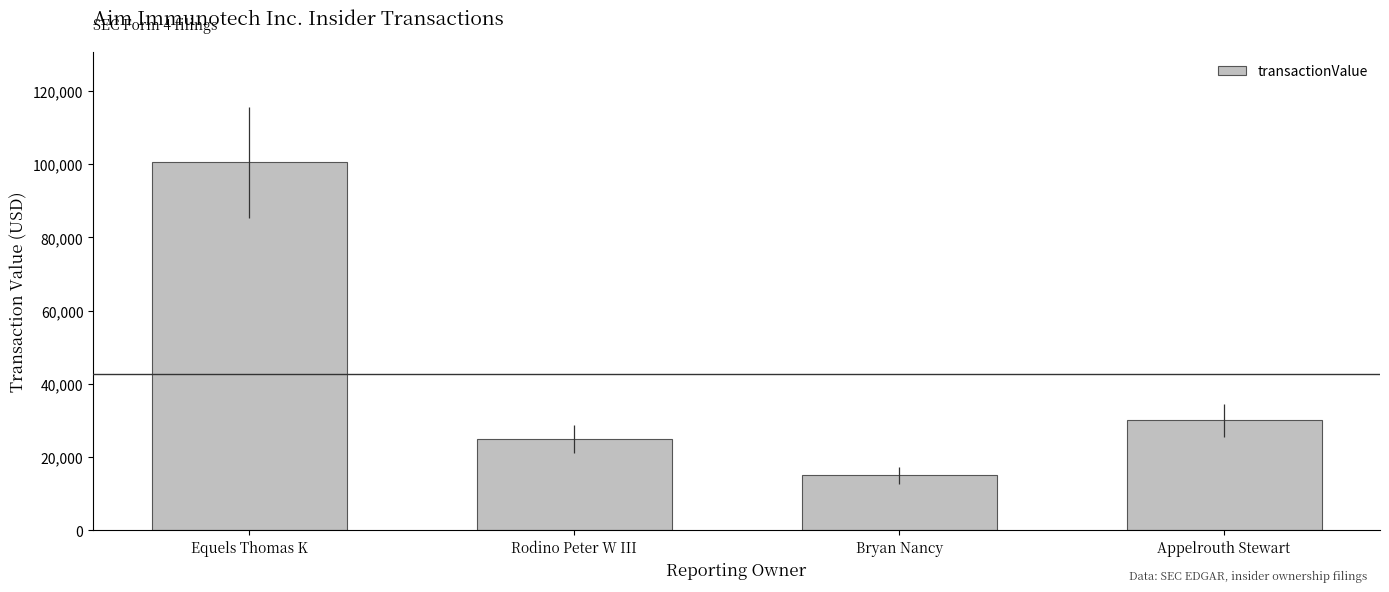

How many bars are there in total?

4